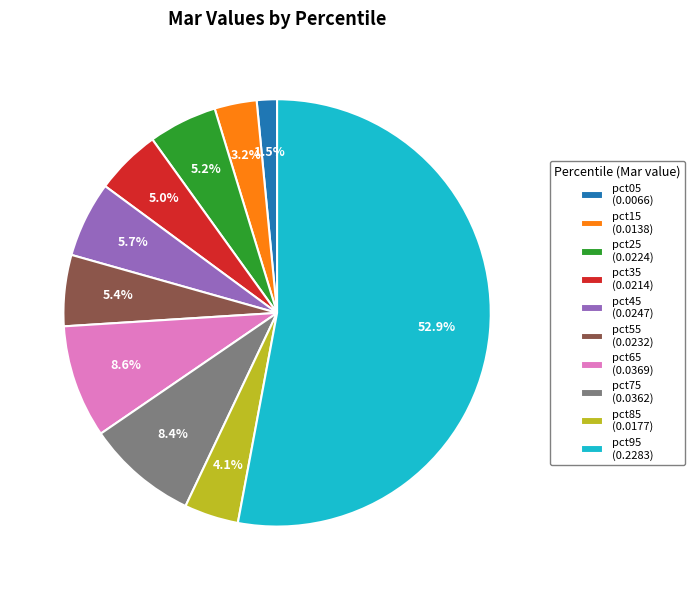

Is the sum of pct55 and pct05 greater than half?

No